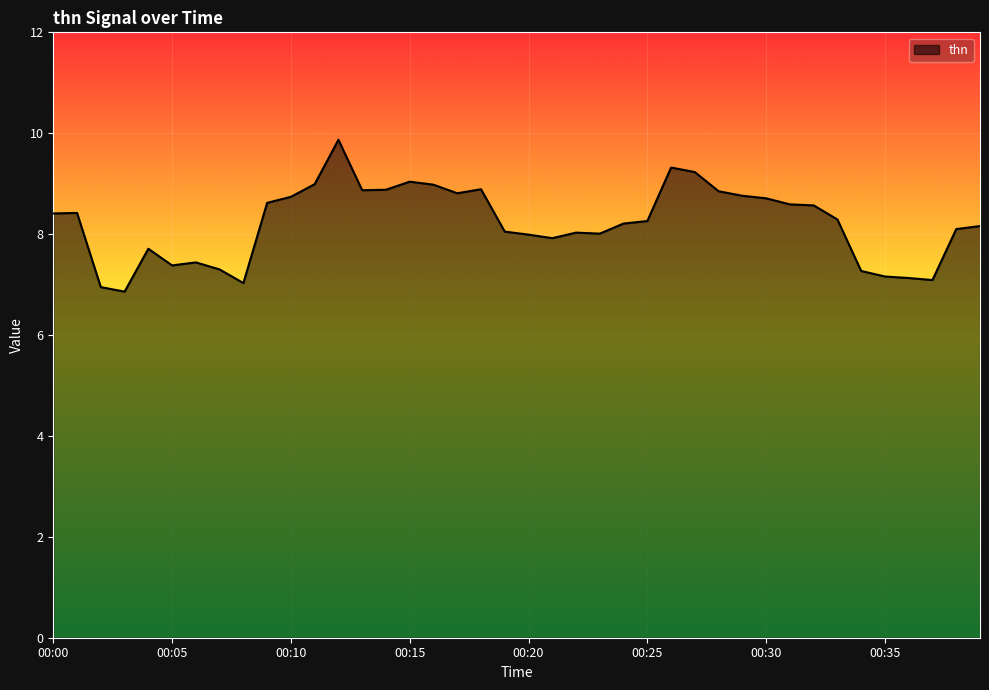

True or false: the data has more than 2 interior local peaks.

True